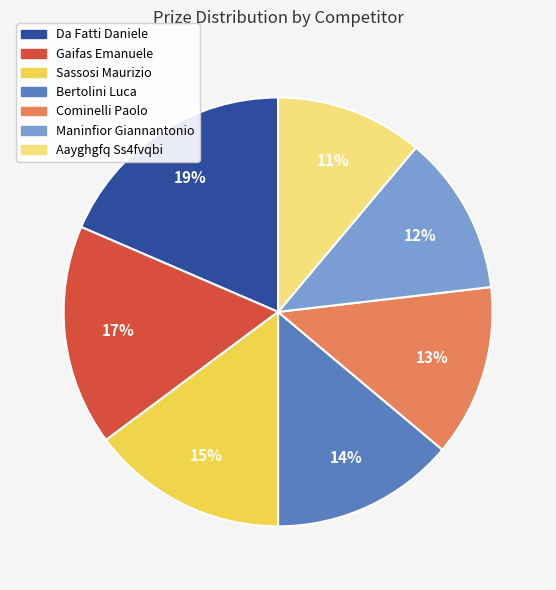

The Bertolini Luca slice represents 21% of the pie. True or false?

False